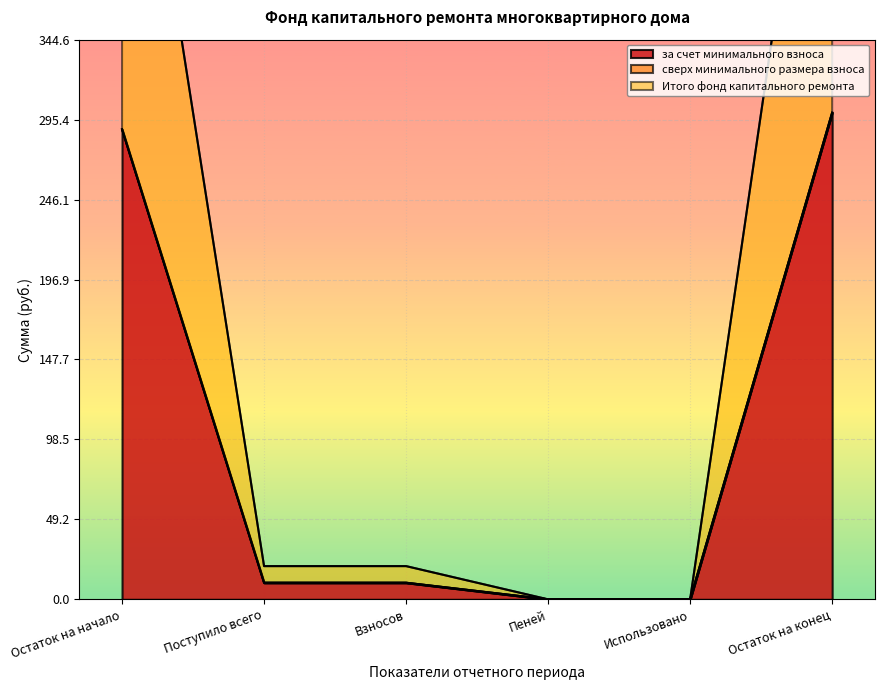

The за счет минимального взноса series shows 299.6 at Остаток на конец. True or false?

True